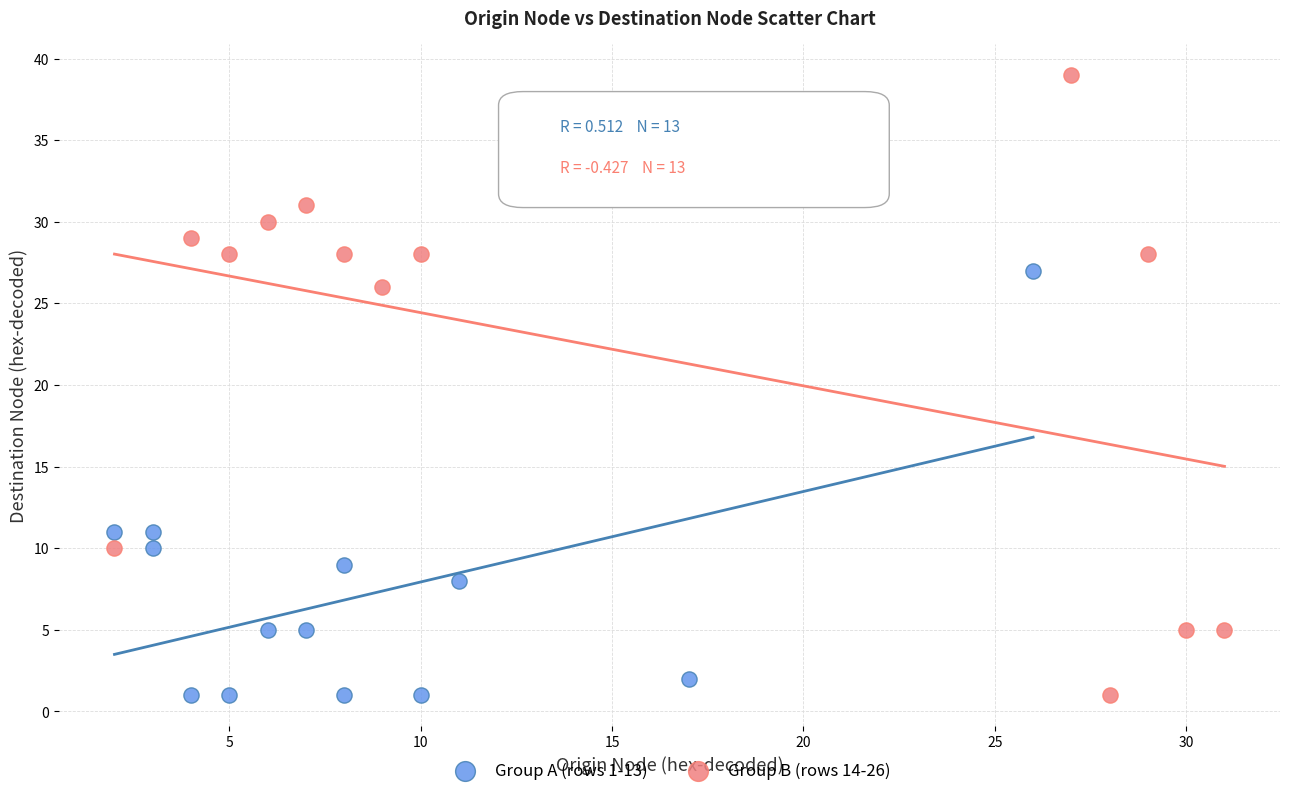

Which series has the widest spread of Y values?

Group B (rows 14-26)